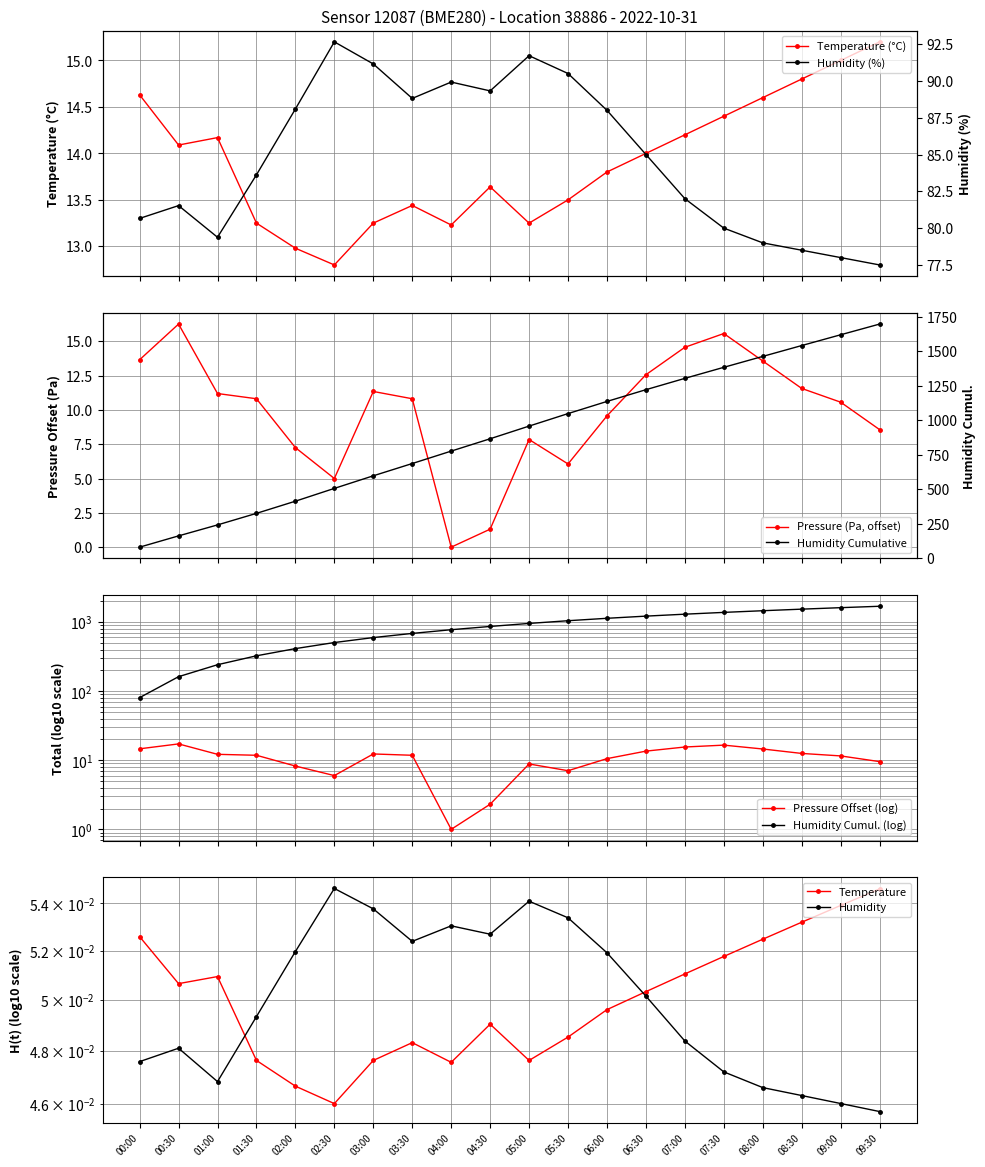

What is the highest value of the Temperature (°C) series?

15.2